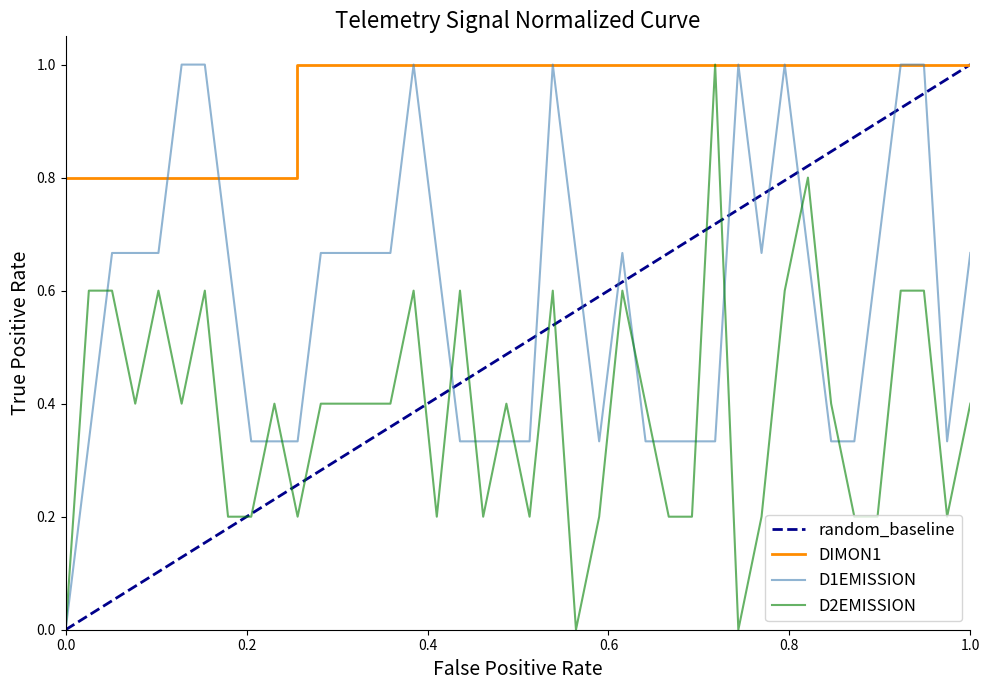

Does the chart have visible grid lines?

No